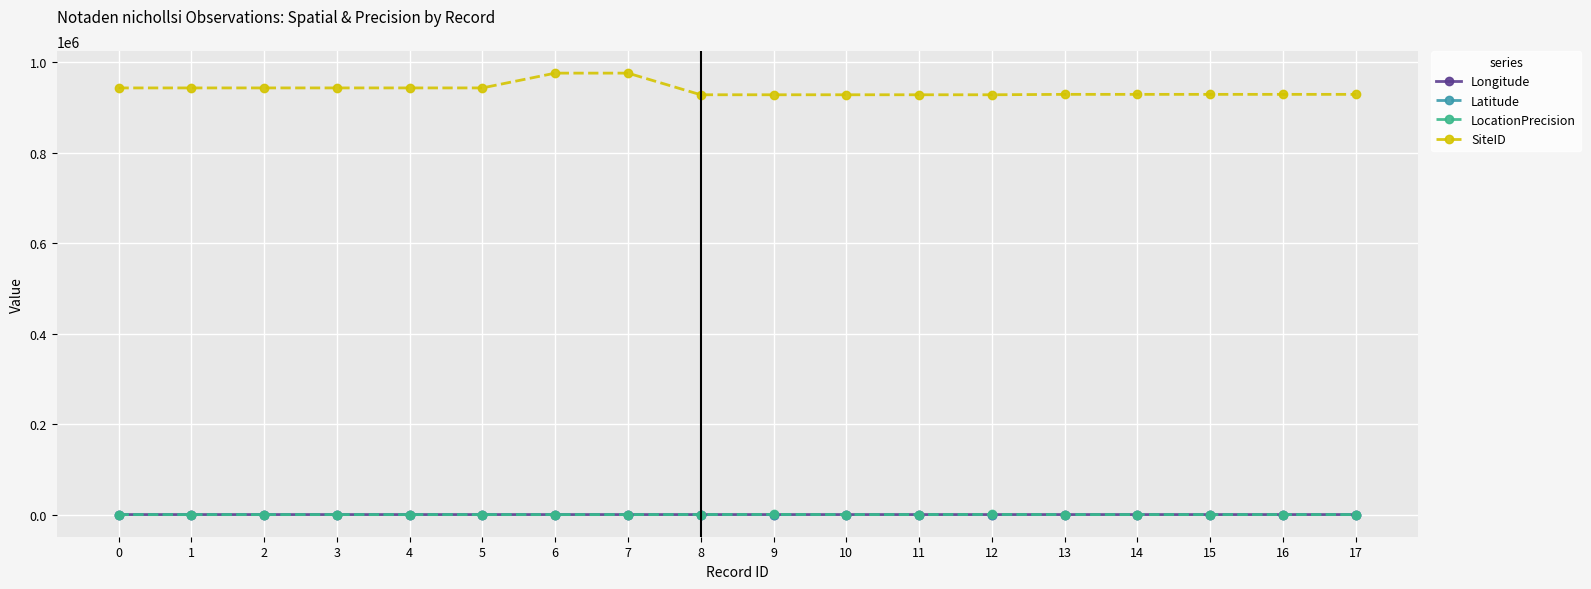

What is the value of the Latitude point at the 2nd from the left?

-19.0